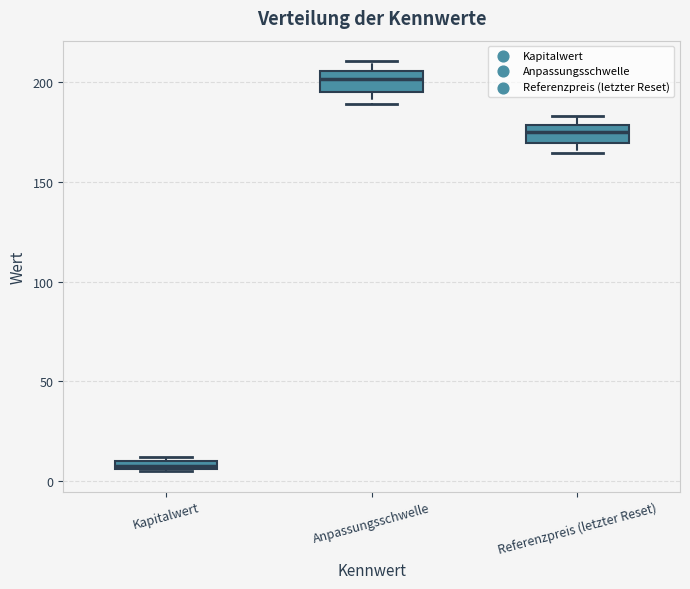

Where is the lower edge of the box for Kapitalwert on the y-axis? The values are not printed on the chart, so give them approximately, as read against the axis.

5